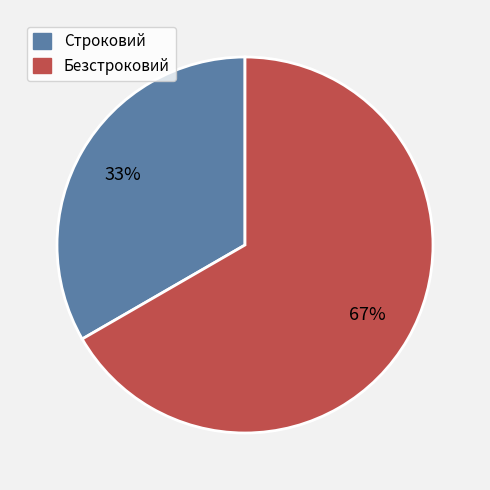

To the nearest percent, what is the average slice percentage?

50%